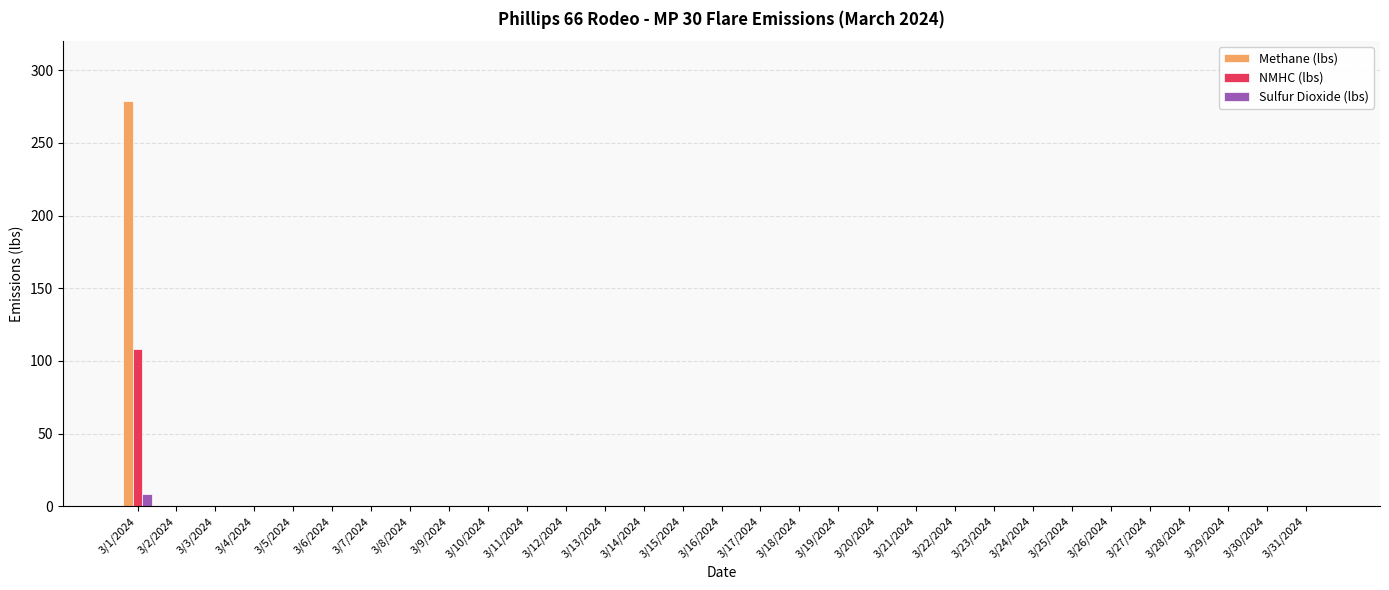

Reading left to right, what are all the values shown in this chart?

Methane (lbs): 3/1/2024=279.1	3/2/2024=0.0	3/3/2024=0.0	3/4/2024=0.0	3/5/2024=0.0	3/6/2024=0.0	3/7/2024=0.0	3/8/2024=0.0	3/9/2024=0.0	3/10/2024=0.0	3/11/2024=0.0	3/12/2024=0.0	3/13/2024=0.0	3/14/2024=0.0	3/15/2024=0.0	3/16/2024=0.0	3/17/2024=0.0	3/18/2024=0.0	3/19/2024=0.0	3/20/2024=0.0	3/21/2024=0.0	3/22/2024=0.0	3/23/2024=0.0	3/24/2024=0.0	3/25/2024=0.0	3/26/2024=0.0	3/27/2024=0.0	3/28/2024=0.0	3/29/2024=0.0	3/30/2024=0.0	3/31/2024=0.0
NMHC (lbs): 3/1/2024=108.5	3/2/2024=0.0	3/3/2024=0.0	3/4/2024=0.0	3/5/2024=0.0	3/6/2024=0.0	3/7/2024=0.0	3/8/2024=0.0	3/9/2024=0.0	3/10/2024=0.0	3/11/2024=0.0	3/12/2024=0.0	3/13/2024=0.0	3/14/2024=0.0	3/15/2024=0.0	3/16/2024=0.0	3/17/2024=0.0	3/18/2024=0.0	3/19/2024=0.0	3/20/2024=0.0	3/21/2024=0.0	3/22/2024=0.0	3/23/2024=0.0	3/24/2024=0.0	3/25/2024=0.0	3/26/2024=0.0	3/27/2024=0.0	3/28/2024=0.0	3/29/2024=0.0	3/30/2024=0.0	3/31/2024=0.0
Sulfur Dioxide (lbs): 3/1/2024=8.6	3/2/2024=0.0	3/3/2024=0.0	3/4/2024=0.0	3/5/2024=0.0	3/6/2024=0.0	3/7/2024=0.0	3/8/2024=0.0	3/9/2024=0.0	3/10/2024=0.0	3/11/2024=0.0	3/12/2024=0.0	3/13/2024=0.0	3/14/2024=0.0	3/15/2024=0.0	3/16/2024=0.0	3/17/2024=0.0	3/18/2024=0.0	3/19/2024=0.0	3/20/2024=0.0	3/21/2024=0.0	3/22/2024=0.0	3/23/2024=0.0	3/24/2024=0.0	3/25/2024=0.0	3/26/2024=0.0	3/27/2024=0.0	3/28/2024=0.0	3/29/2024=0.0	3/30/2024=0.0	3/31/2024=0.0